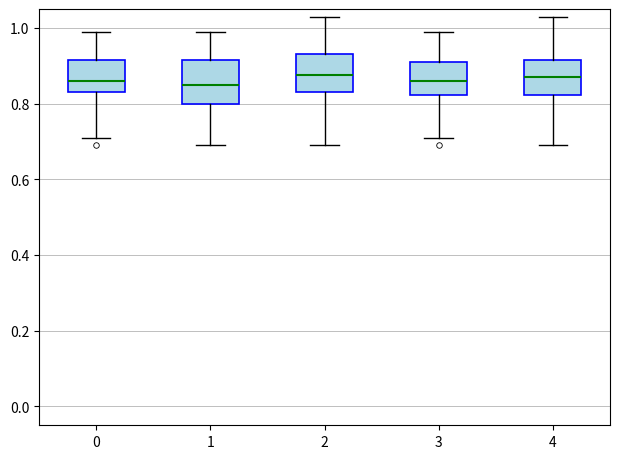

Reading left to right, transcribe this box plot: for each box, give where its median line is, the range the box spans, and where its two whiskers end, as read against the y-axis. The values are not printed on the chart, so give them approximately, as read against the axis.

0: median 0.86, box 0.84 to 0.92, whiskers 0.72 to 1.00
1: median 0.86, box 0.80 to 0.92, whiskers 0.70 to 1.00
2: median 0.88, box 0.84 to 0.94, whiskers 0.70 to 1.04
3: median 0.86, box 0.82 to 0.92, whiskers 0.72 to 1.00
4: median 0.88, box 0.82 to 0.92, whiskers 0.70 to 1.04